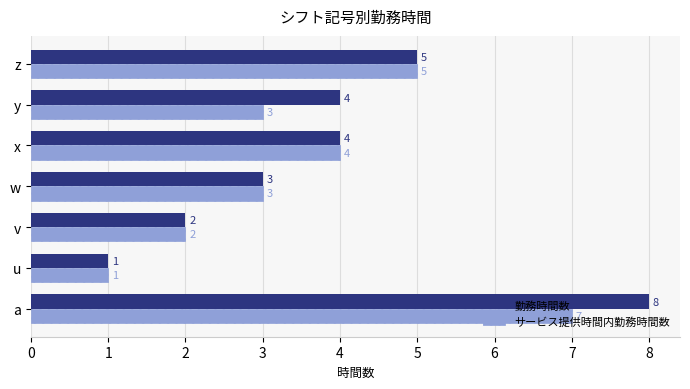

How many 勤務時間数 values are between 2 and 5?

5